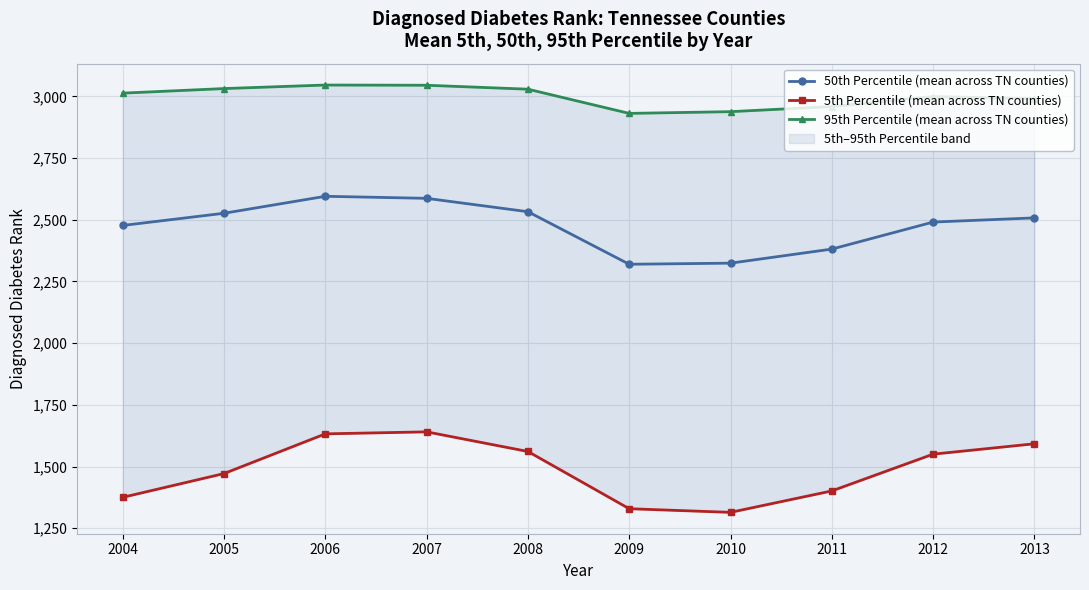

Reading left to right, what are all the values shown in this chart?

50th Percentile (mean across TN counties): 2004=2477.1	2005=2526.5	2006=2595.3	2007=2587.0	2008=2532.8	2009=2319.8	2010=2324.3	2011=2381.3	2012=2490.8	2013=2507.8
5th Percentile (mean across TN counties): 2004=1375.3	2005=1471.7	2006=1632.5	2007=1640.7	2008=1561.1	2009=1329.2	2010=1314.4	2011=1401.3	2012=1550.3	2013=1592.4
95th Percentile (mean across TN counties): 2004=3013.3	2005=3031.8	2006=3046.2	2007=3045.3	2008=3029.3	2009=2931.2	2010=2938.2	2011=2958.9	2012=2999.4	2013=2991.2